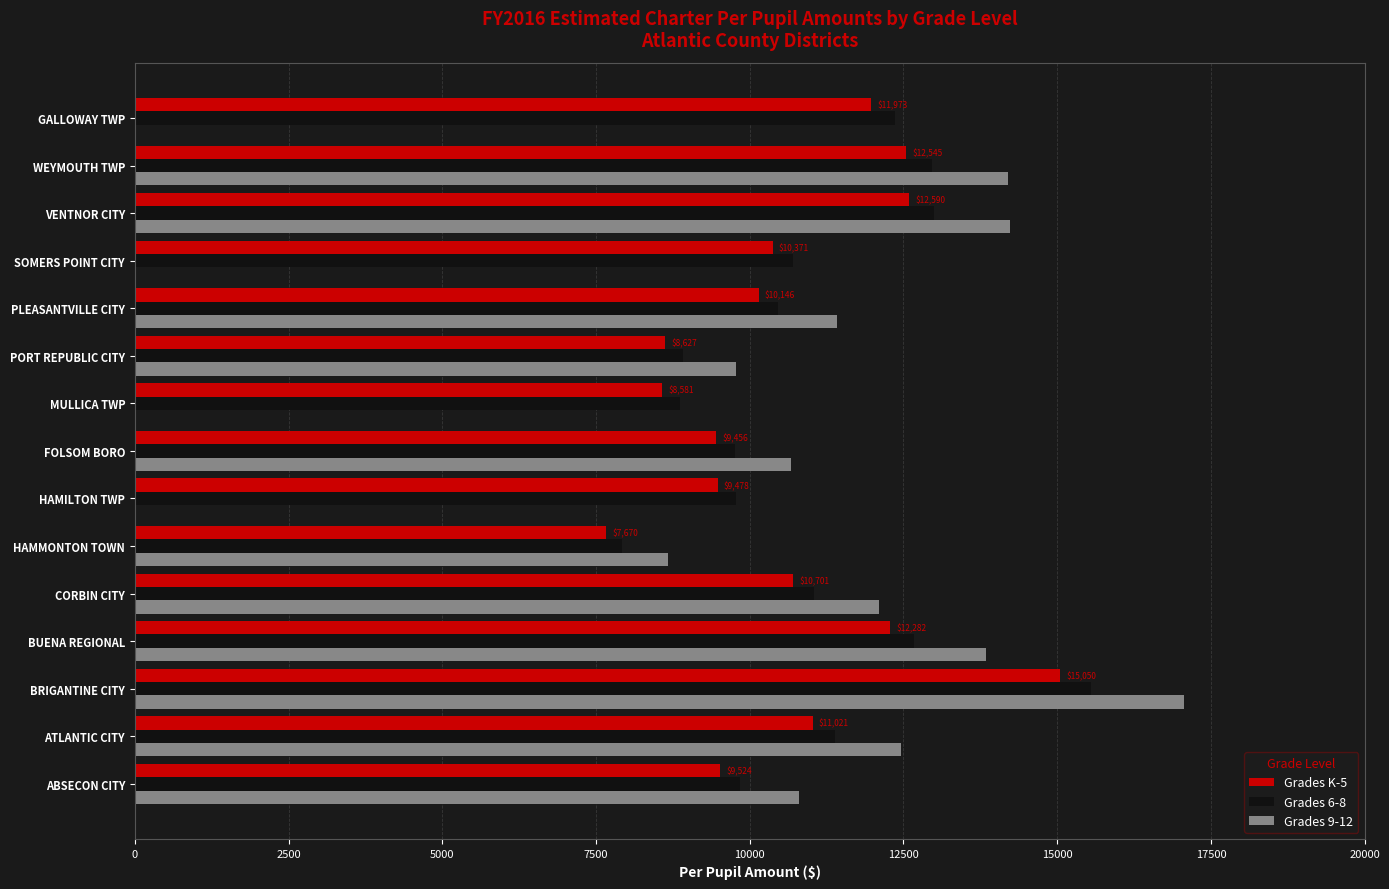

Which category has the highest value across all series?

BRIGANTINE CITY